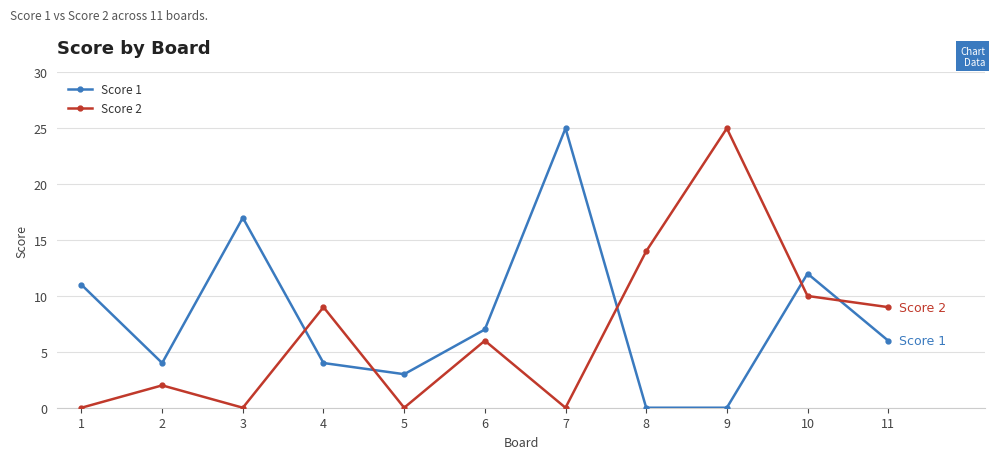

How many data points in Score 2 are less than 6?

5